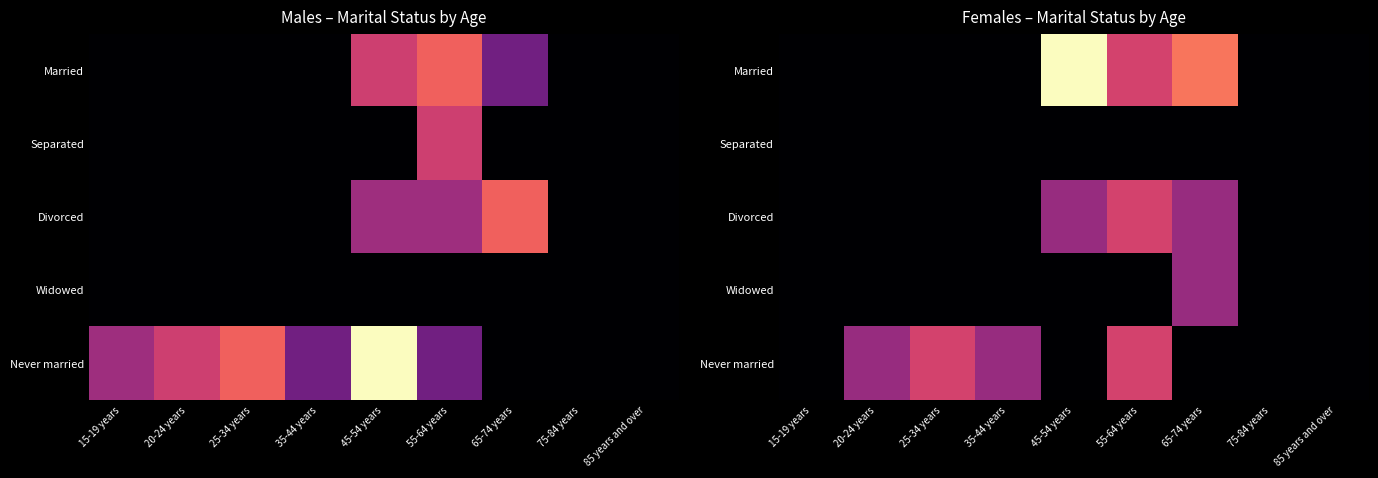

How many positive values does the Divorced series have?

3